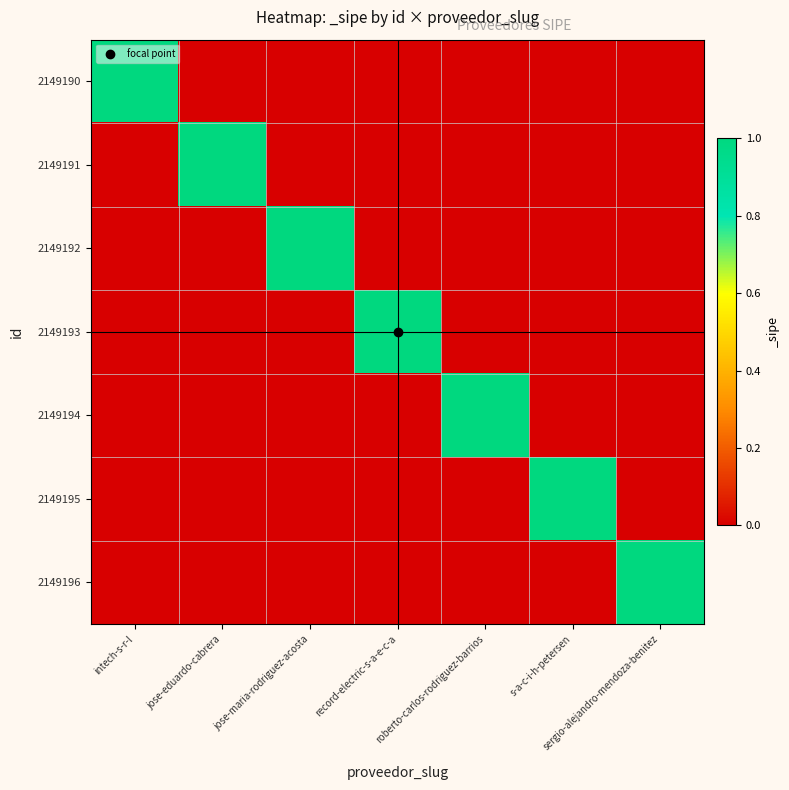

Which series has the largest range (max minus min)?

2149190